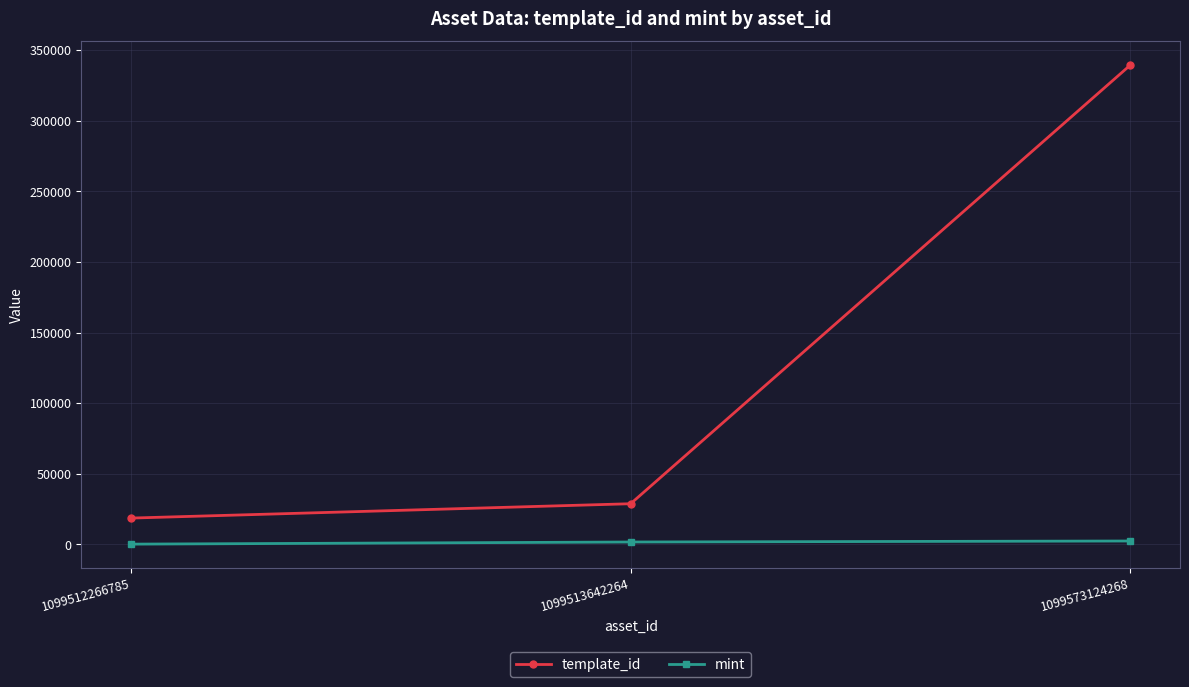

Rank the categories by template_id value from lowest to highest.

1099512266785, 1099513642264, 1099573124268